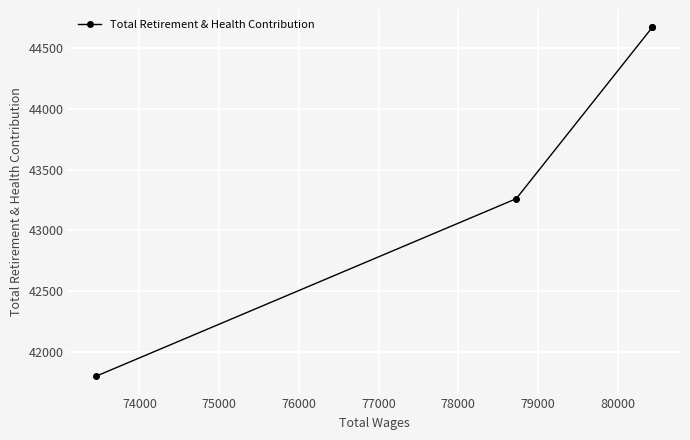

How many lines are shown in the chart?

1